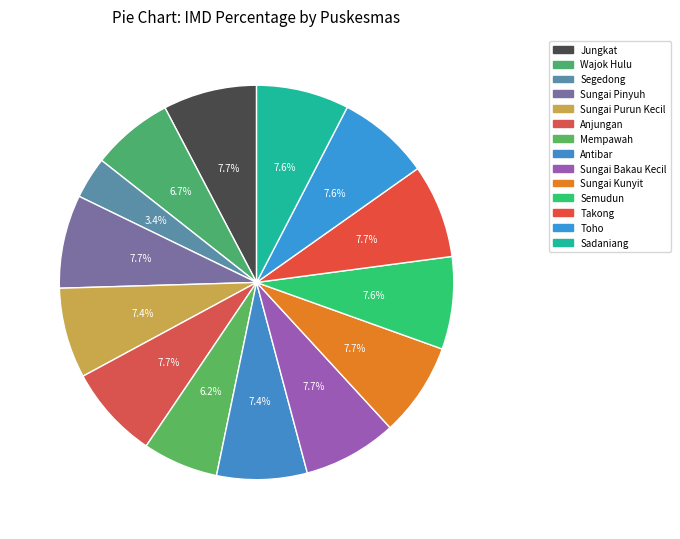

To the nearest percent, what percentage of the pie is Sungai Kunyit?

8%